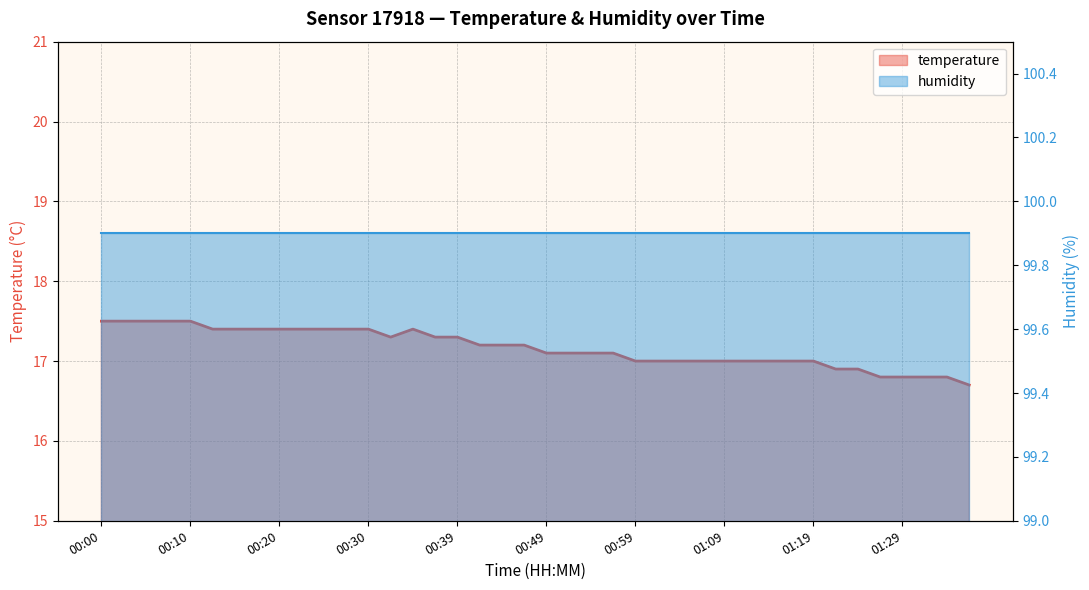

Does the chart display data point markers on the line(s)?

No